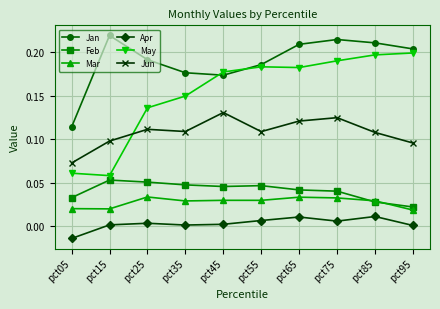

What are all the series names shown in the legend?

Jan, Feb, Mar, Apr, May, Jun